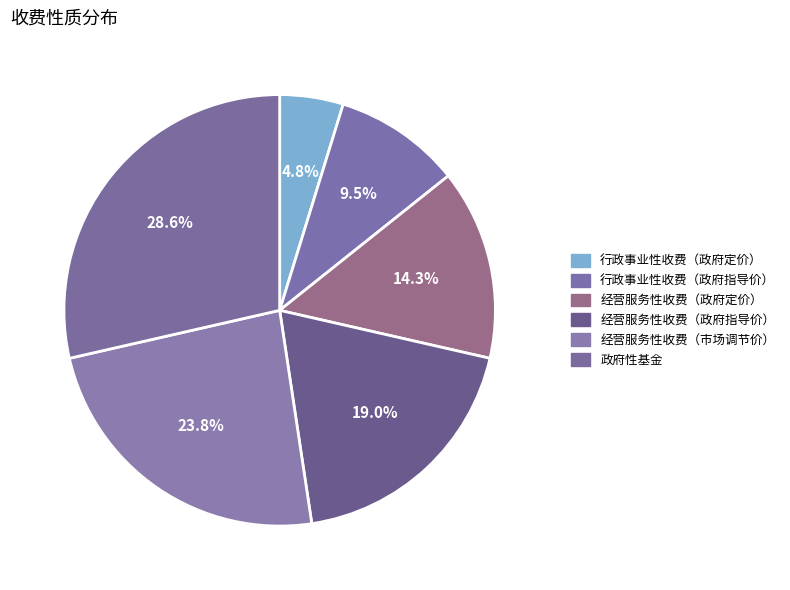

What percentage is NOT represented by 政府性基金?

71.4%